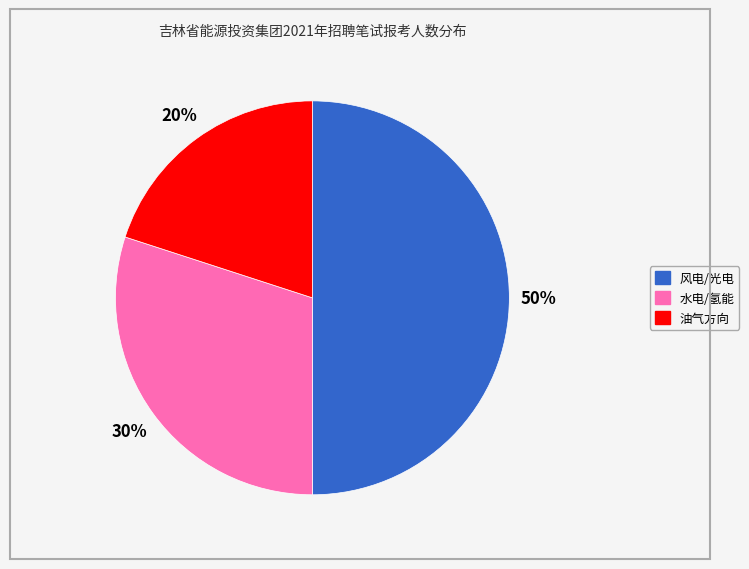

Count the number of slices in the pie.

3